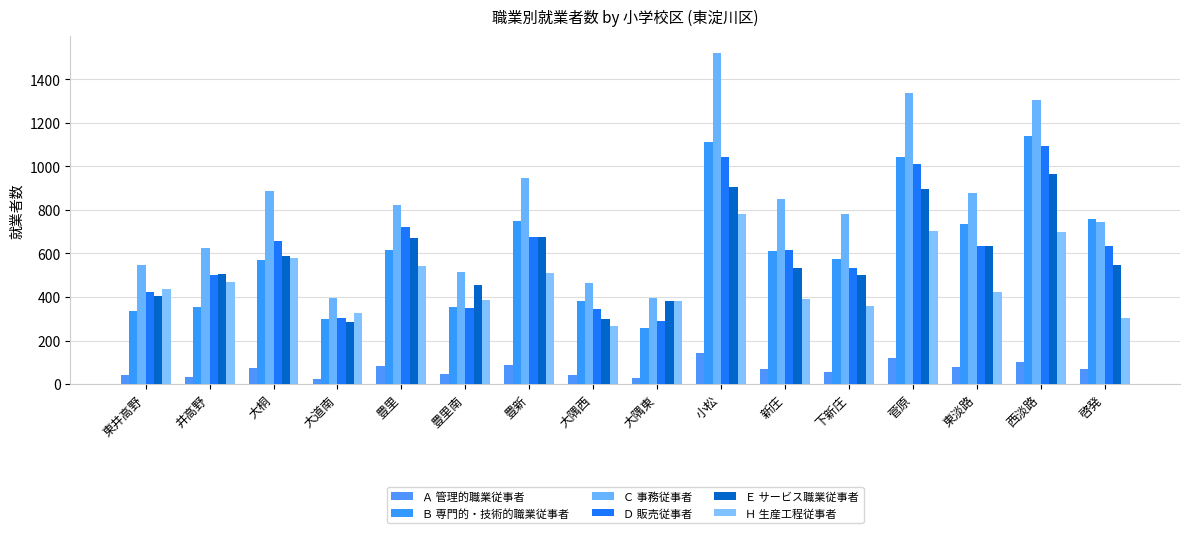

What is the average value of the Ｂ 専門的・技術的職業従事者 series?

618